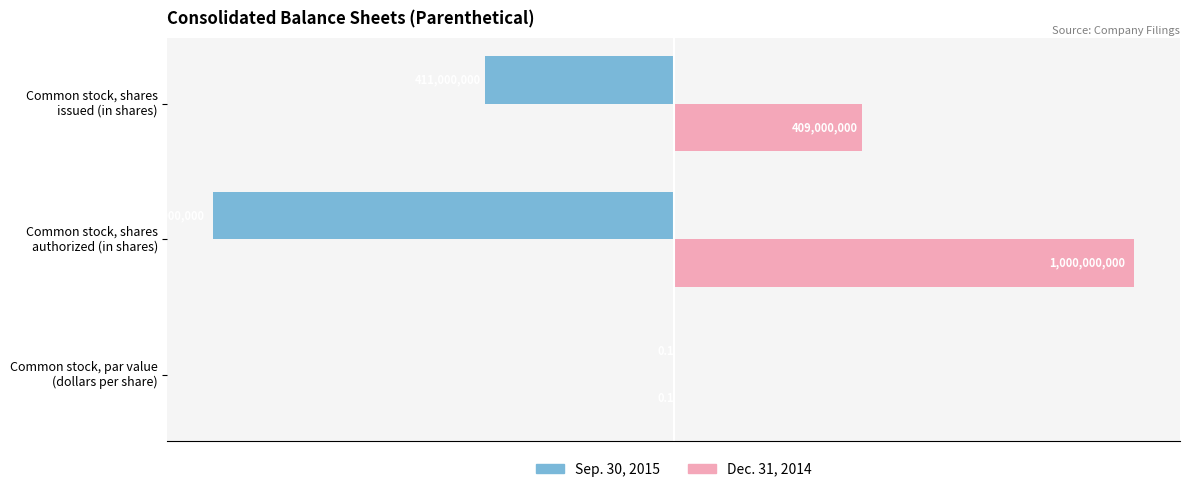

Reading left to right, transcribe all the data shown in this chart.

Sep. 30, 2015: -0.1	-1000000000.0	-411000000.0
Dec. 31, 2014: 0.1	1000000000.0	409000000.0